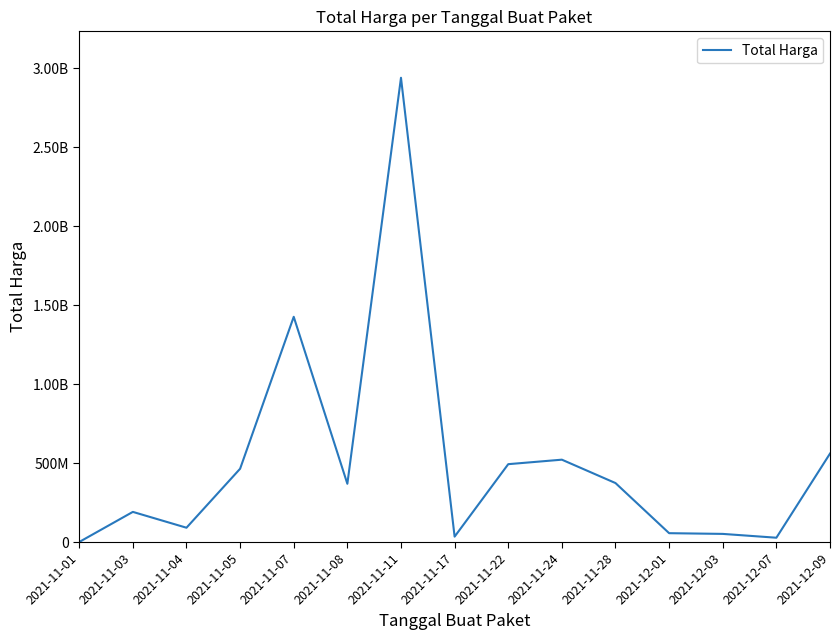

The value at 2021-11-24 is 521459900.0. True or false?

True